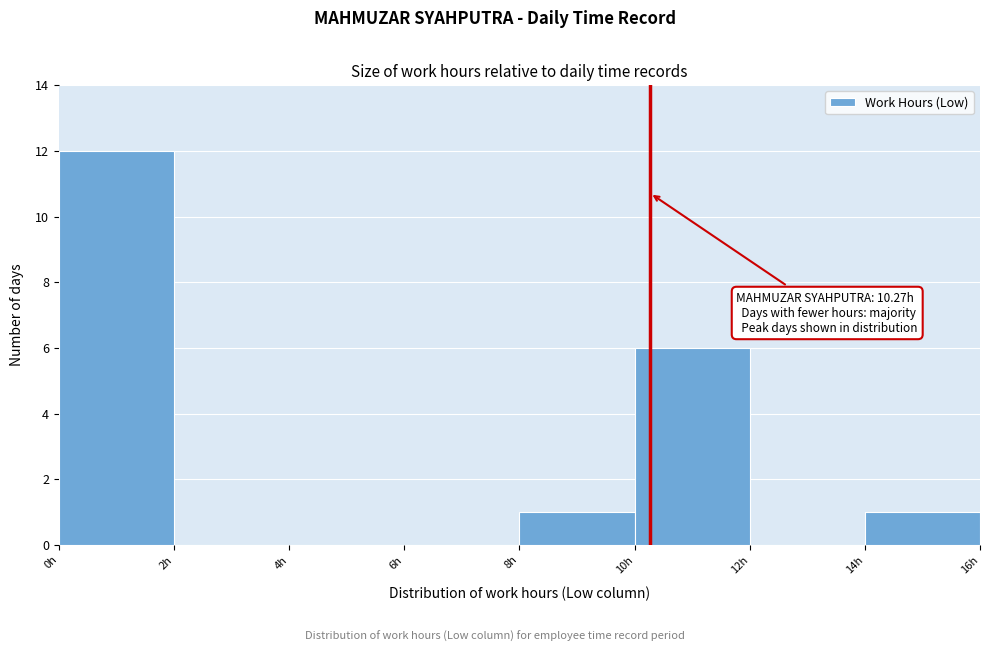

Over which range of the x-axis is the bar tallest?

0 to 2